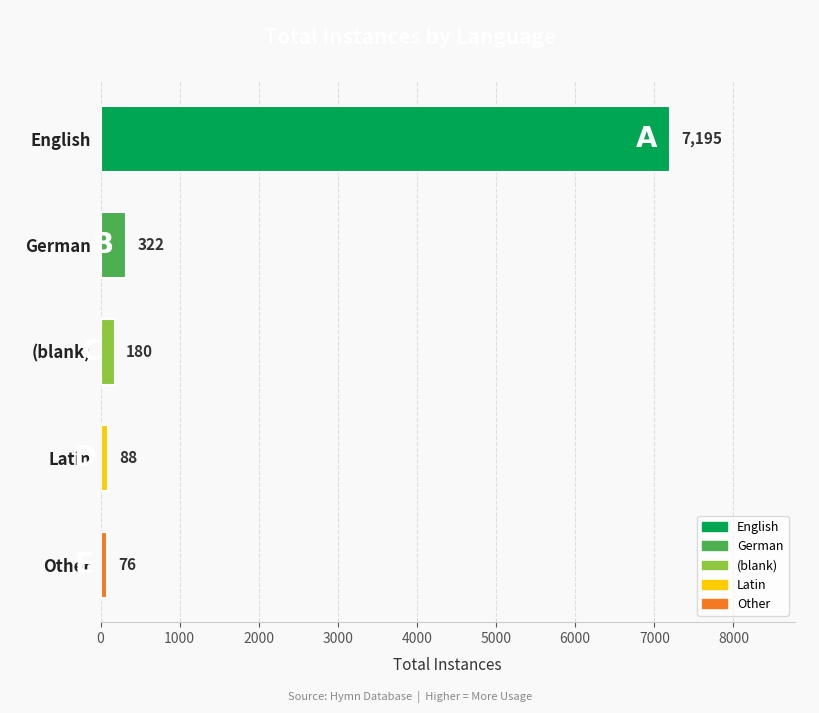

List the labels in order of value, largest first.

English, German, (blank), Latin, Other